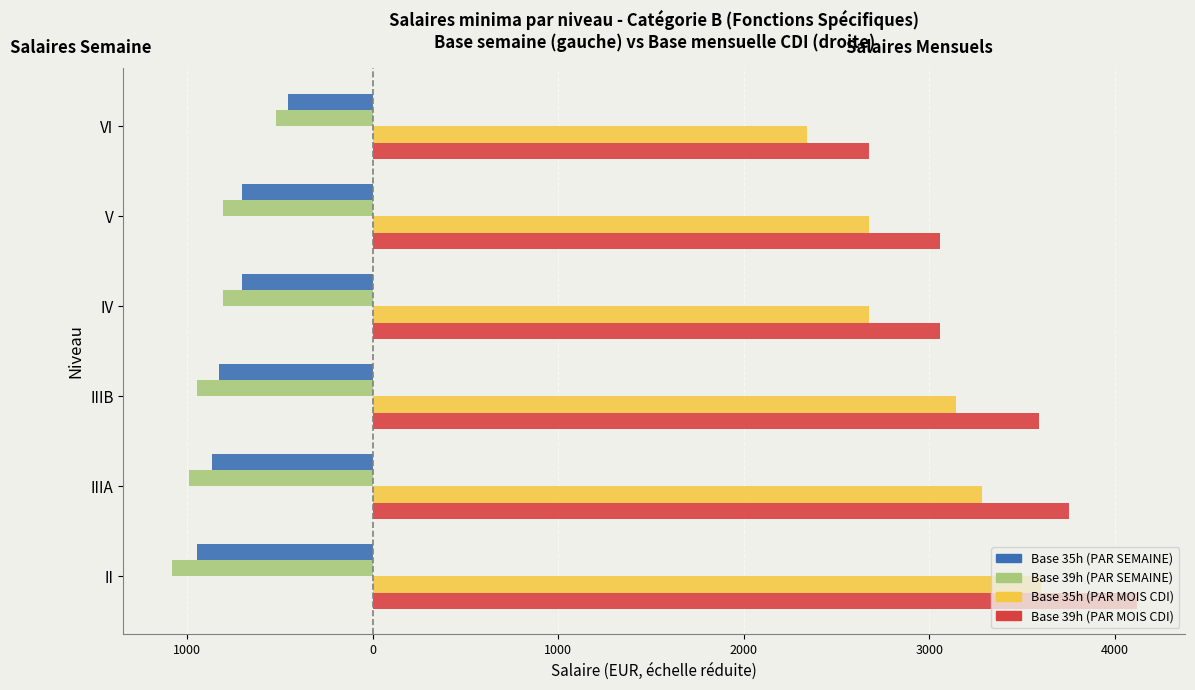

What are all the series names shown in the legend?

Base 35h (PAR SEMAINE), Base 39h (PAR SEMAINE), Base 35h (PAR MOIS CDI), Base 39h (PAR MOIS CDI)